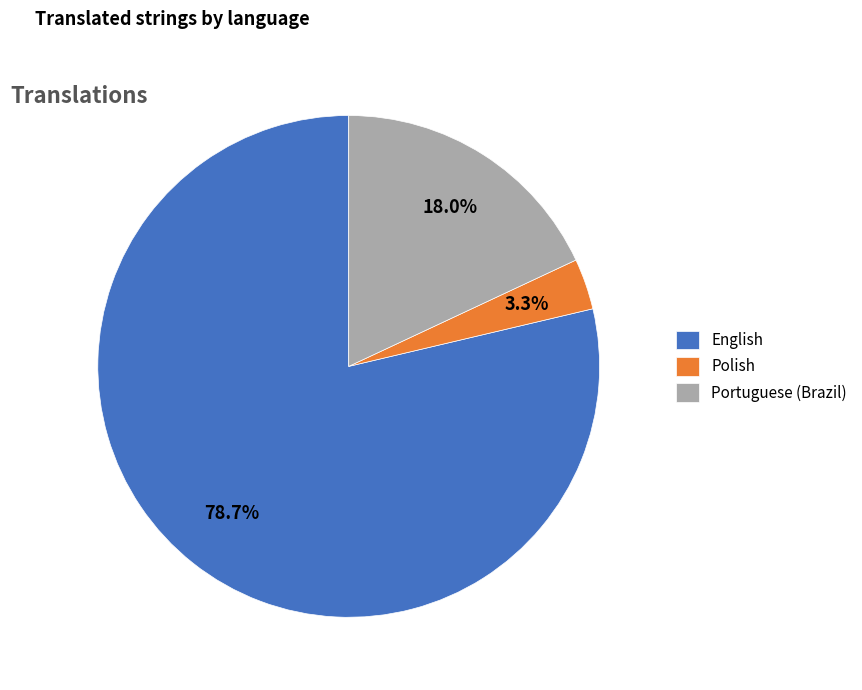

Which has a higher value, English or Portuguese (Brazil)?

English